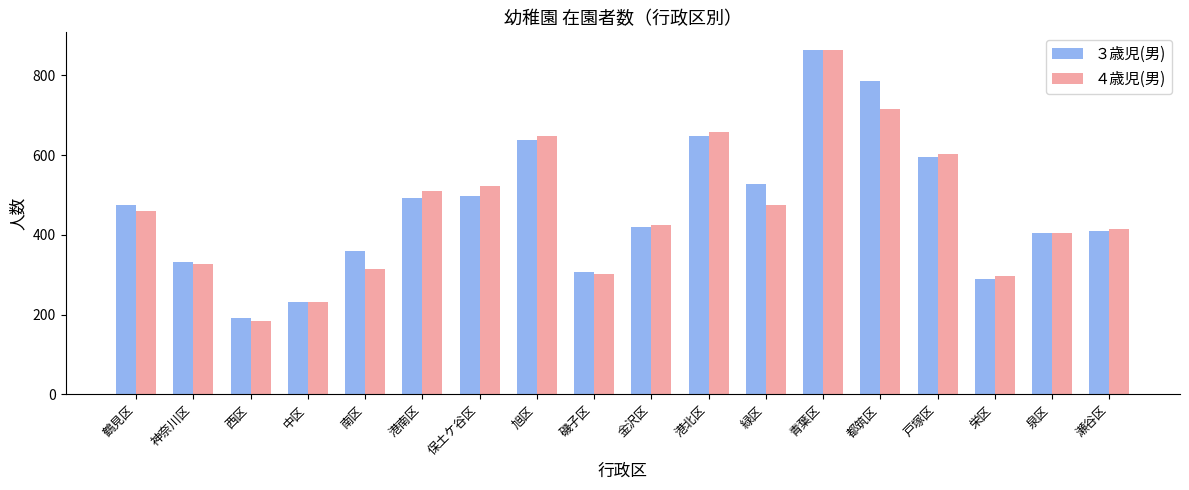

What is the approximate value of ４歳児(男) at 南区?

315